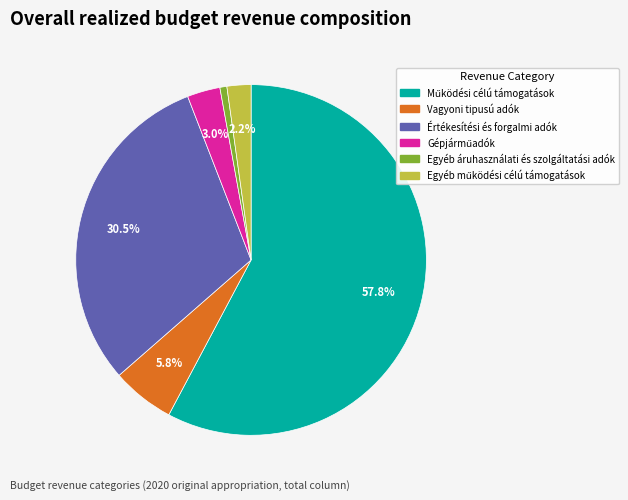

What portion of the pie excludes Vagyoni tipusú adók?

94.2%